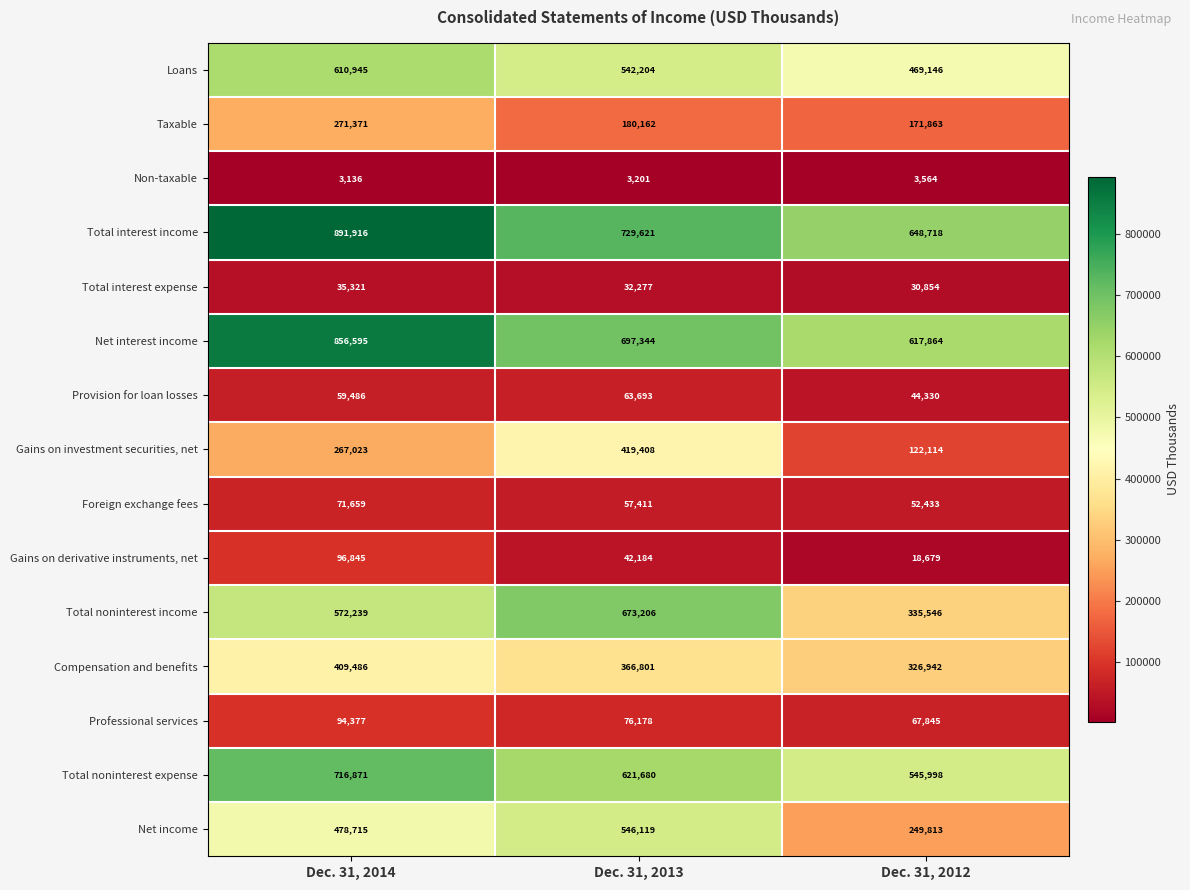

At which category is the sum across all series the highest?

Dec. 31, 2014